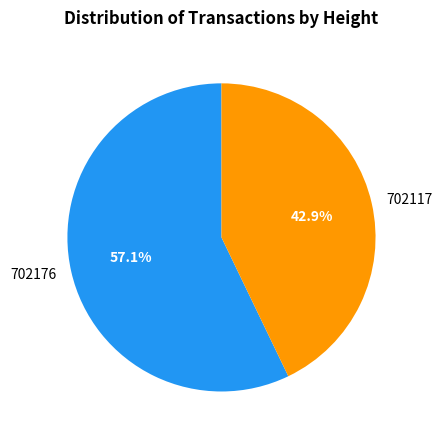

How many segments does this pie chart have?

2